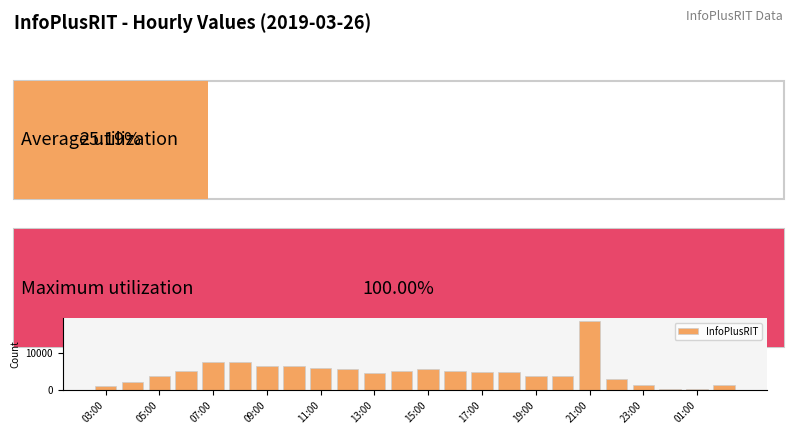

What is the value of the 12th bar from the left?

5115